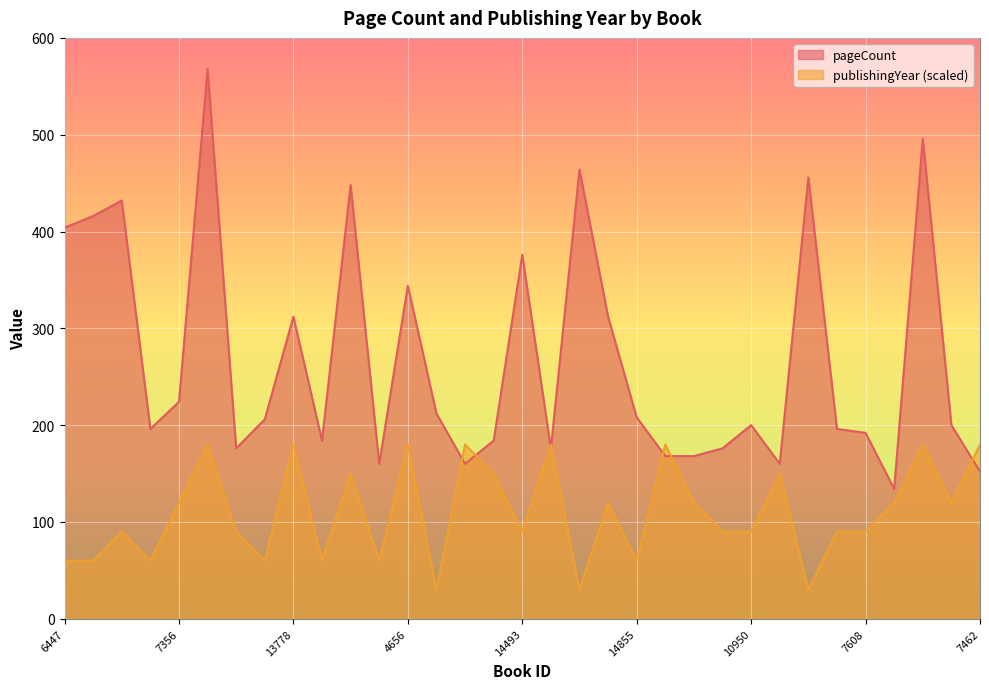

Reading left to right, what are all the values shown in this chart?

pageCount: 6447=404	17525=416	2780=432	5018=196	7356=224	14817=568	15746=176	11677=206	13778=312	10945=184	8759=448	7460=160	4656=344	15151=212	15102=160	14891=184	14493=376	16872=176	1274=464	9535=312	14855=208	11170=168	19623=168	12933=176	10950=200	16652=160	17495=456	20203=196	7608=192	7461=134	1273=496	10310=200	7462=152
publishingYear: 6447=60	17525=60	2780=90	5018=60	7356=120	14817=180	15746=90	11677=60	13778=180	10945=60	8759=150	7460=60	4656=180	15151=30	15102=180	14891=150	14493=90	16872=180	1274=30	9535=120	14855=60	11170=180	19623=120	12933=90	10950=90	16652=150	17495=30	20203=90	7608=90	7461=120	1273=180	10310=120	7462=180